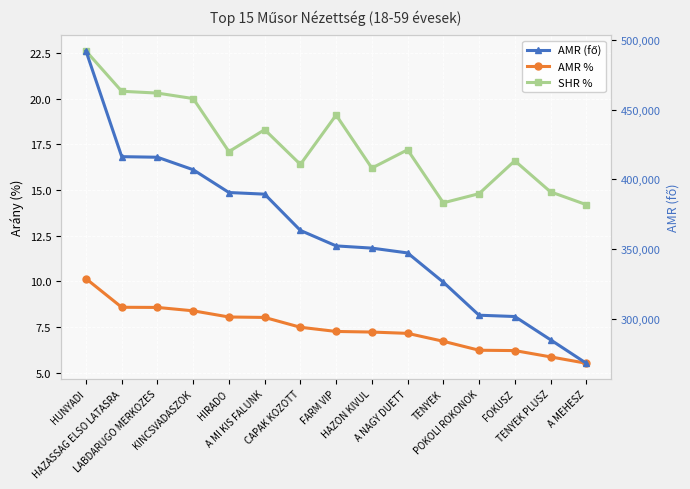

The value of AMR (fő) at FARM VIP is 492868.4. True or false?

False